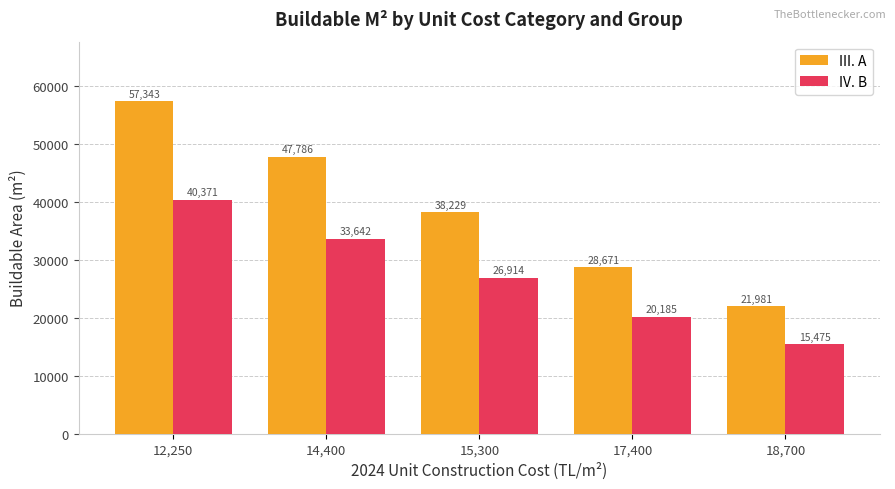

At which category is the sum across all series the highest?

12,250